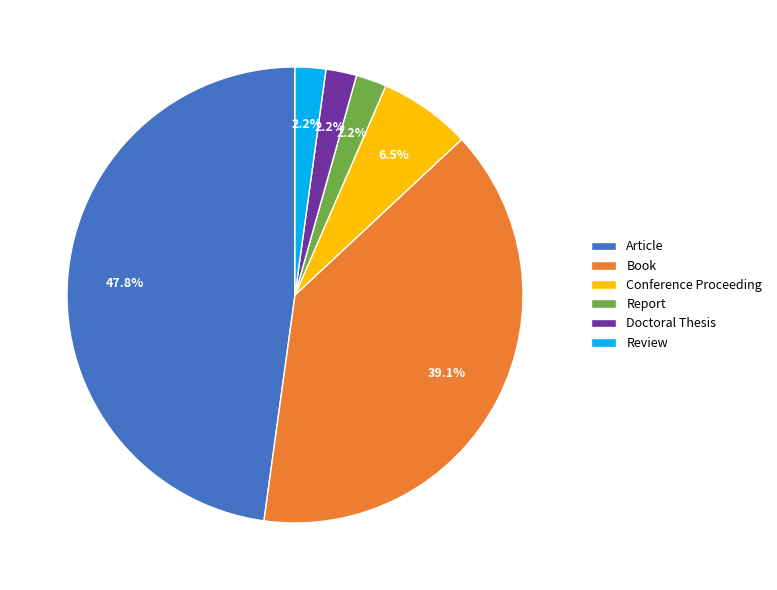

Does Report account for over 50% of the chart?

No